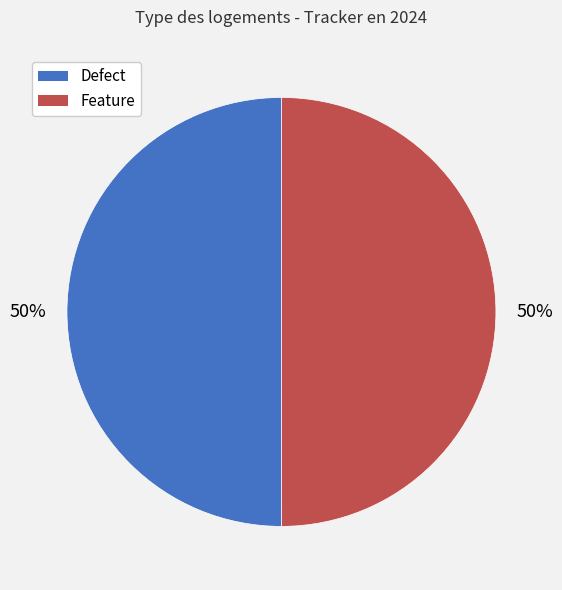

Approximately how many times larger is the value at Defect compared to Feature?

1.0